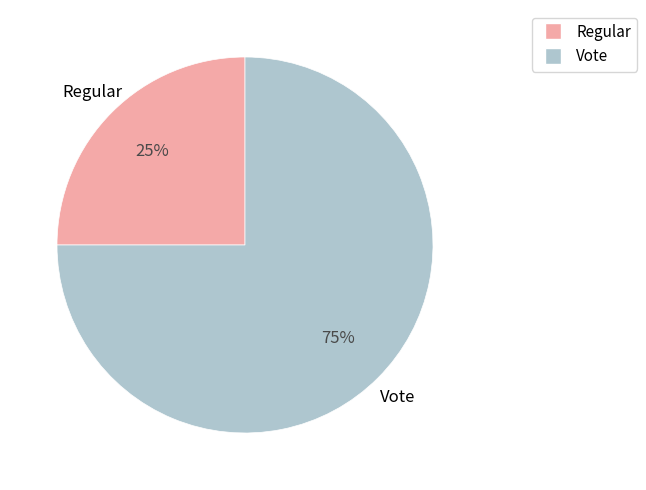

To the nearest percent, what percentage of the pie is Regular?

25%